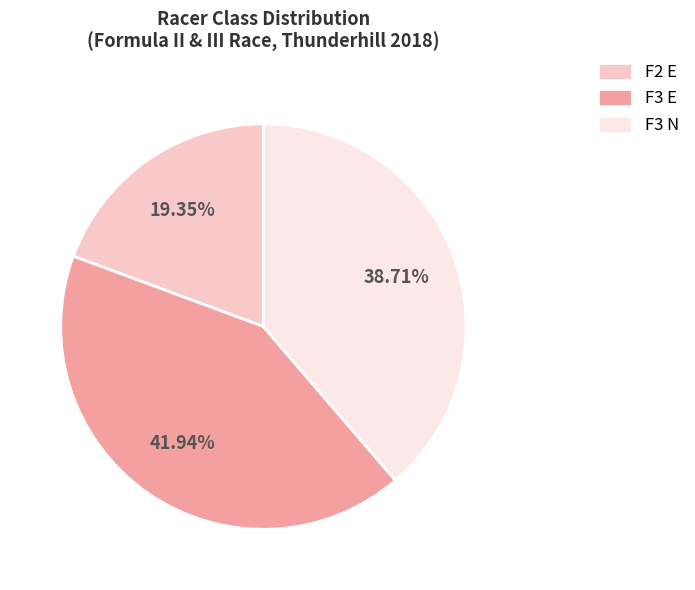

To the nearest percent, what portion does F3 E represent?

42%